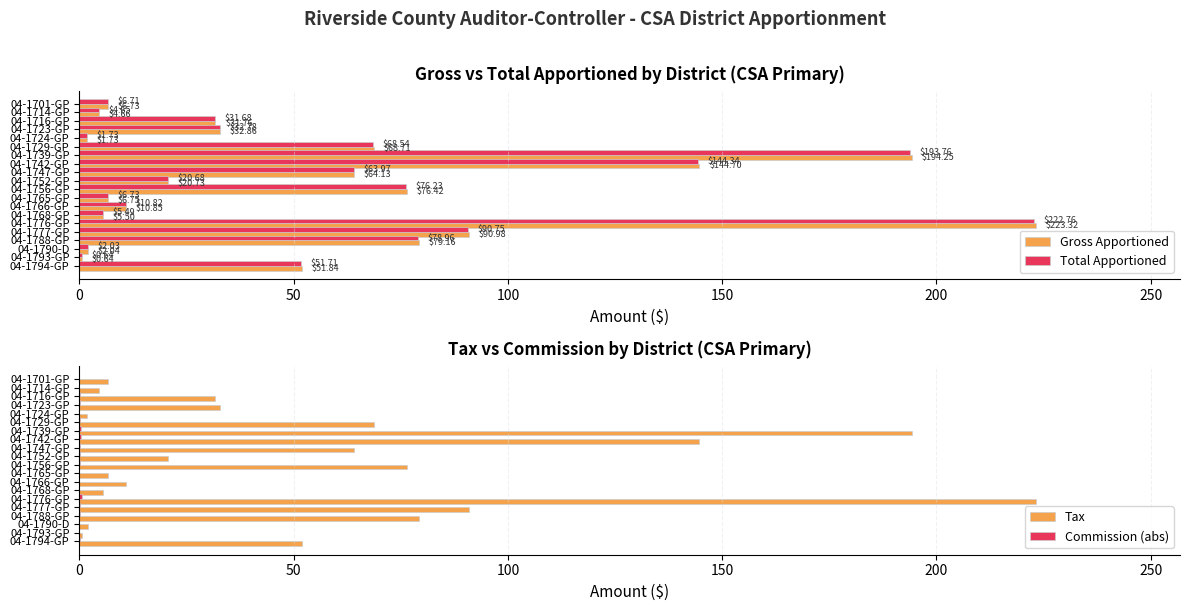

The Tax series shows 76.4 at 04-1756-GP. True or false?

True